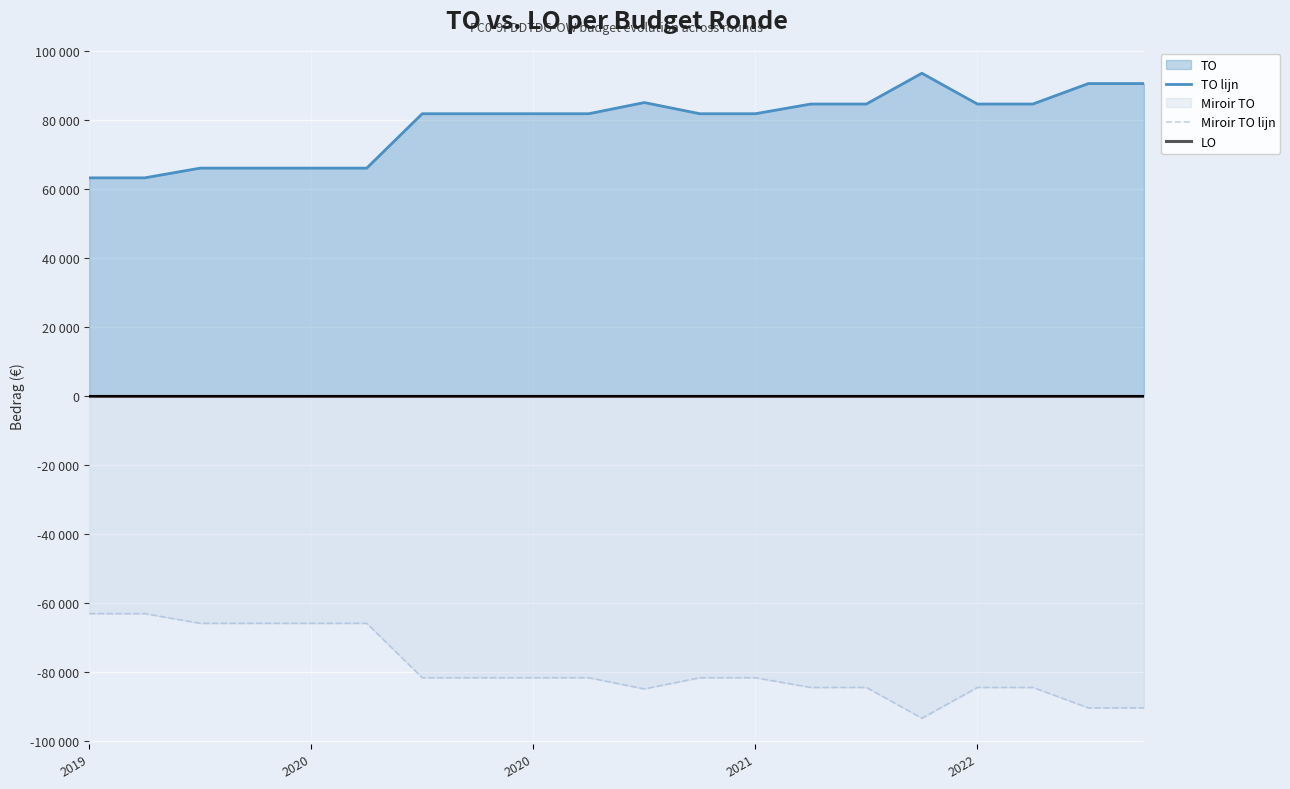

At which label does LO reach its minimum?

2019